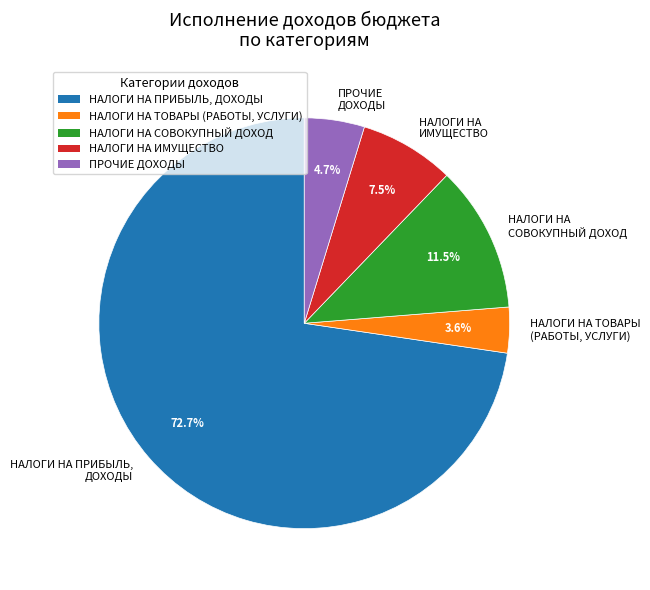

Is it true that НАЛОГИ НА ТОВАРЫ (РАБОТЫ, УСЛУГИ) is 11% of the pie?

False